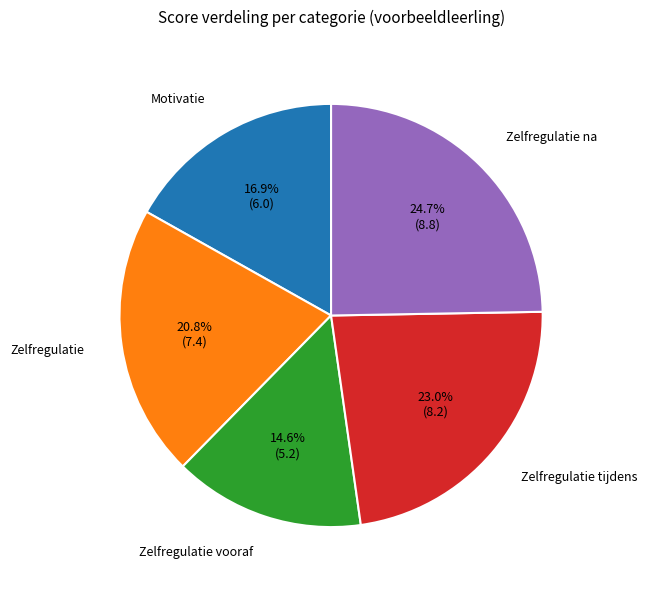

Is there a majority slice in this chart?

No